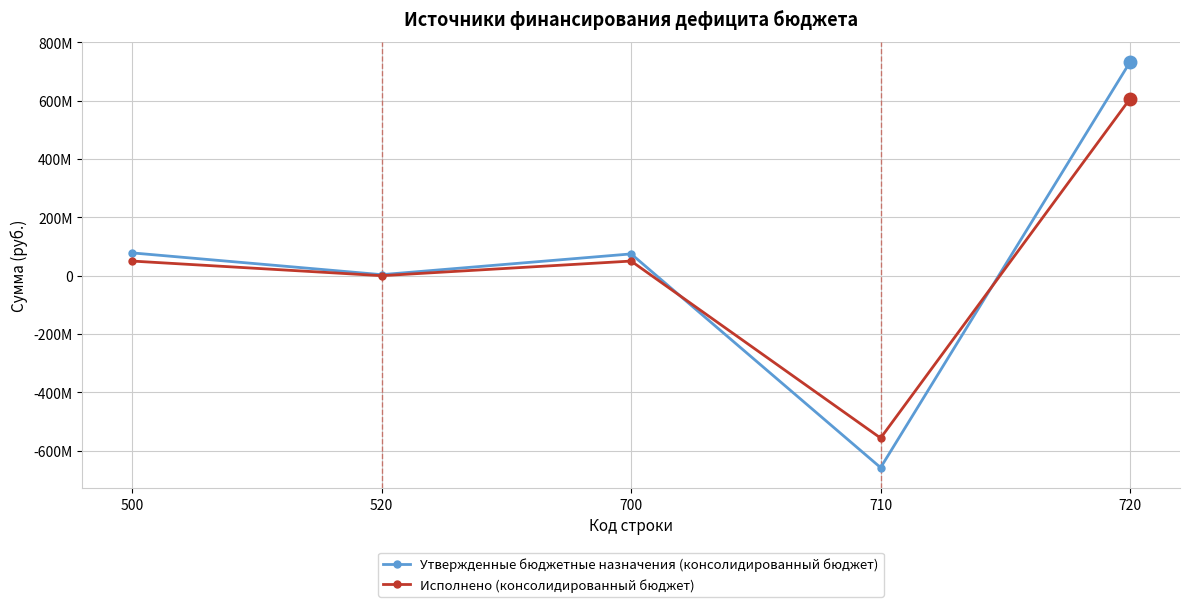

What are all the series names shown in the legend?

Утвержденные бюджетные назначения (консолидированный бюджет), Исполнено (консолидированный бюджет)